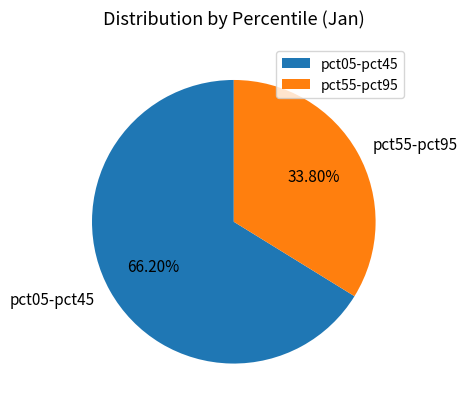

What is the ratio of the value at pct05-pct45 to the value at pct55-pct95?

2.0